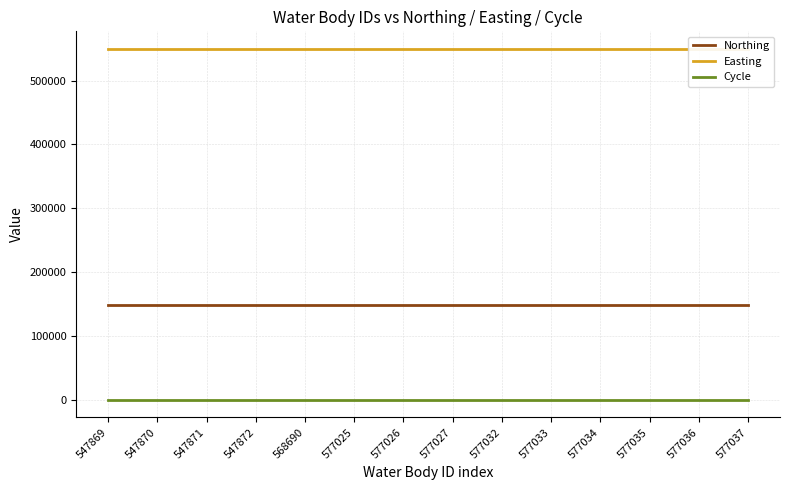

Reading right to left, what are all the values shown in this chart?

Northing: 149052	149052	149052	149052	149052	149052	149052	149052	149052	149052	149052	149052	149052	149052
Easting: 549559	549559	549559	549559	549559	549559	549559	549559	549559	549559	549559	549559	549559	549559
Cycle: 3	3	3	3	3	3	3	3	3	3	3	3	3	3